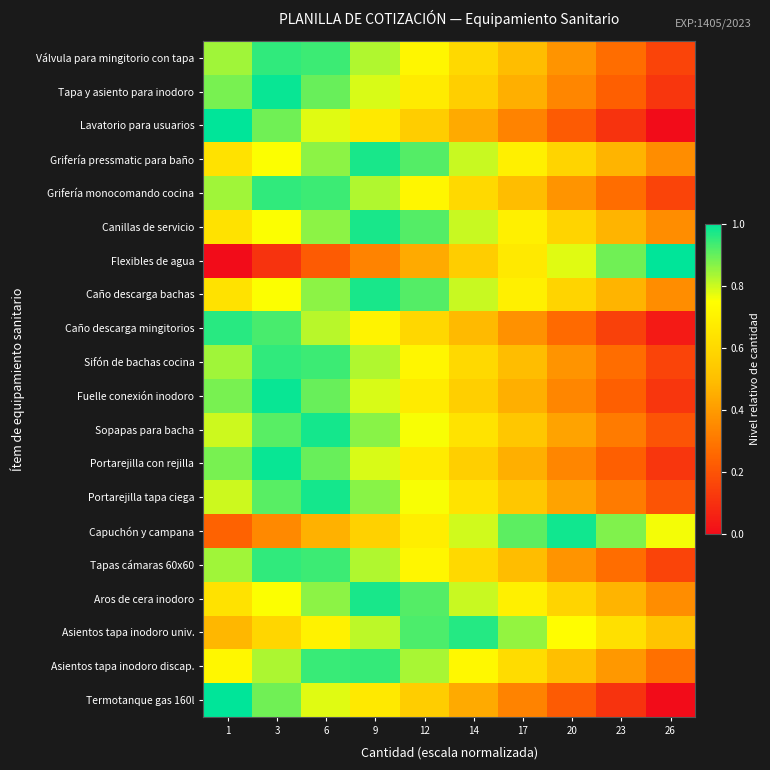

Reading left to right, what are all the values shown in this chart?

Válvula para mingitorio con tapa: 1=0.8	3=1.0	6=0.9	9=0.8	12=0.7	14=0.6	17=0.5	20=0.4	23=0.3	26=0.2
Tapa y asiento para inodoro: 1=0.9	3=1.0	6=0.9	9=0.8	12=0.7	14=0.6	17=0.5	20=0.3	23=0.2	26=0.1
Lavatorio para usuarios: 1=1.0	3=0.9	6=0.8	9=0.7	12=0.6	14=0.4	17=0.3	20=0.2	23=0.1	26=0.0
Grifería pressmatic para baño: 1=0.6	3=0.8	6=0.9	9=1.0	12=0.9	14=0.8	17=0.7	20=0.6	23=0.5	26=0.4
Grifería monocomando cocina: 1=0.8	3=1.0	6=0.9	9=0.8	12=0.7	14=0.6	17=0.5	20=0.4	23=0.3	26=0.2
Canillas de servicio: 1=0.6	3=0.8	6=0.9	9=1.0	12=0.9	14=0.8	17=0.7	20=0.6	23=0.5	26=0.4
Flexibles de agua: 1=0.0	3=0.1	6=0.2	9=0.3	12=0.4	14=0.6	17=0.7	20=0.8	23=0.9	26=1.0
Caño descarga bachas: 1=0.6	3=0.8	6=0.9	9=1.0	12=0.9	14=0.8	17=0.7	20=0.6	23=0.5	26=0.4
Caño descarga mingitorios: 1=1.0	3=0.9	6=0.8	9=0.7	12=0.6	14=0.5	17=0.4	20=0.3	23=0.2	26=0.0
Sifón de bachas cocina: 1=0.8	3=1.0	6=0.9	9=0.8	12=0.7	14=0.6	17=0.5	20=0.4	23=0.3	26=0.2
Fuelle conexión inodoro: 1=0.9	3=1.0	6=0.9	9=0.8	12=0.7	14=0.6	17=0.5	20=0.3	23=0.2	26=0.1
Sopapas para bacha: 1=0.8	3=0.9	6=1.0	9=0.9	12=0.8	14=0.6	17=0.5	20=0.4	23=0.3	26=0.2
Portarejilla con rejilla: 1=0.9	3=1.0	6=0.9	9=0.8	12=0.7	14=0.6	17=0.5	20=0.3	23=0.2	26=0.1
Portarejilla tapa ciega: 1=0.8	3=0.9	6=1.0	9=0.9	12=0.8	14=0.6	17=0.5	20=0.4	23=0.3	26=0.2
Capuchón y campana: 1=0.2	3=0.4	6=0.5	9=0.6	12=0.7	14=0.8	17=0.9	20=1.0	23=0.9	26=0.8
Tapas cámaras 60x60: 1=0.8	3=1.0	6=0.9	9=0.8	12=0.7	14=0.6	17=0.5	20=0.4	23=0.3	26=0.2
Aros de cera inodoro: 1=0.6	3=0.8	6=0.9	9=1.0	12=0.9	14=0.8	17=0.7	20=0.6	23=0.5	26=0.4
Asientos tapa inodoro univ.: 1=0.5	3=0.6	6=0.7	9=0.8	12=0.9	14=1.0	17=0.9	20=0.7	23=0.6	26=0.5
Asientos tapa inodoro discap.: 1=0.7	3=0.8	6=0.9	9=0.9	12=0.8	14=0.7	17=0.6	20=0.5	23=0.4	26=0.3
Termotanque gas 160l: 1=1.0	3=0.9	6=0.8	9=0.7	12=0.6	14=0.4	17=0.3	20=0.2	23=0.1	26=0.0